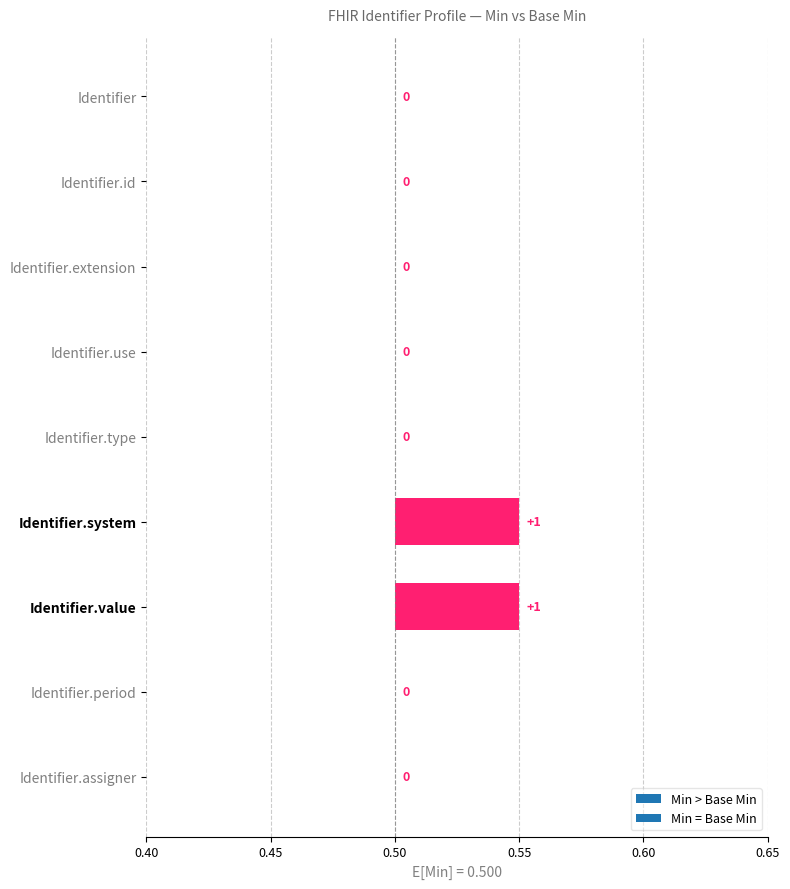

Does the chart contain stacked bars?

No